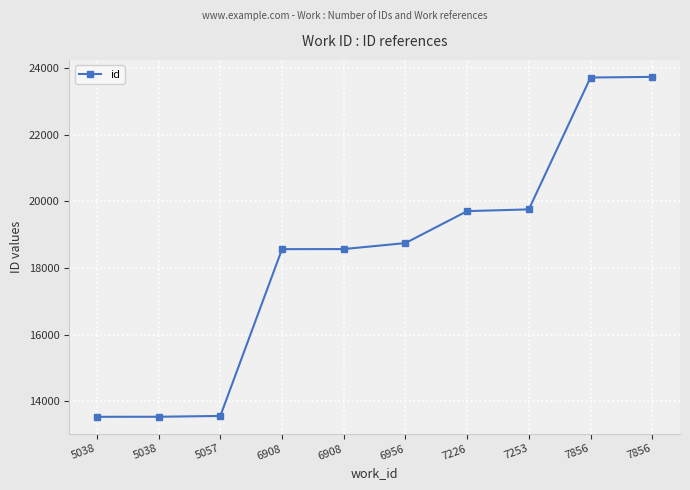

How many lines are shown in the chart?

1